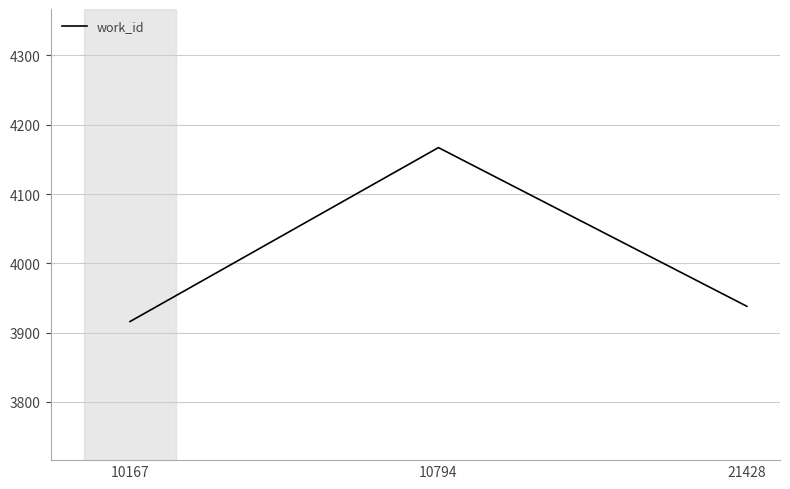

What is the change in value from 10794 to 21428?

-229